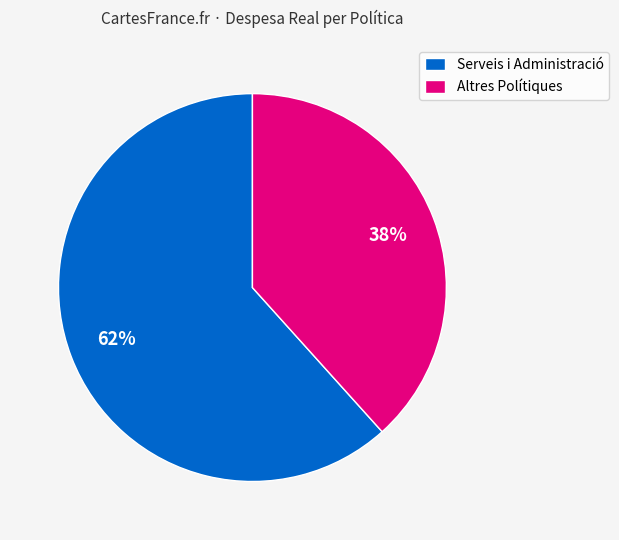

To the nearest percent, what portion does Serveis i Administració represent?

62%